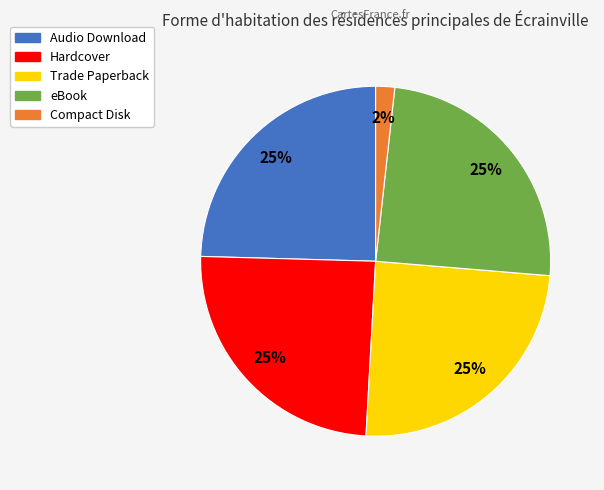

True or false: eBook accounts for 31% of the total.

False